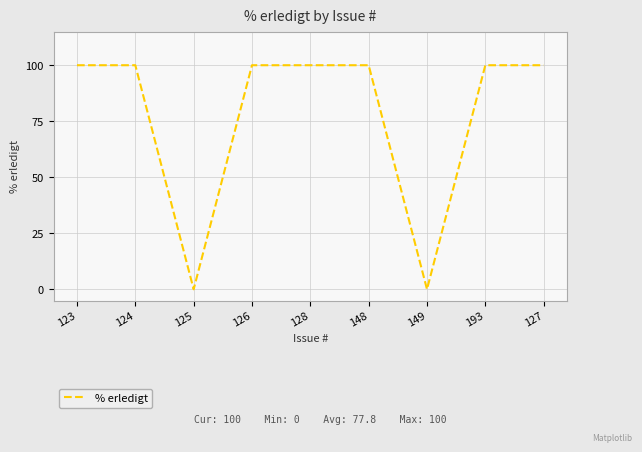

What is the difference between the maximum and minimum values?

100